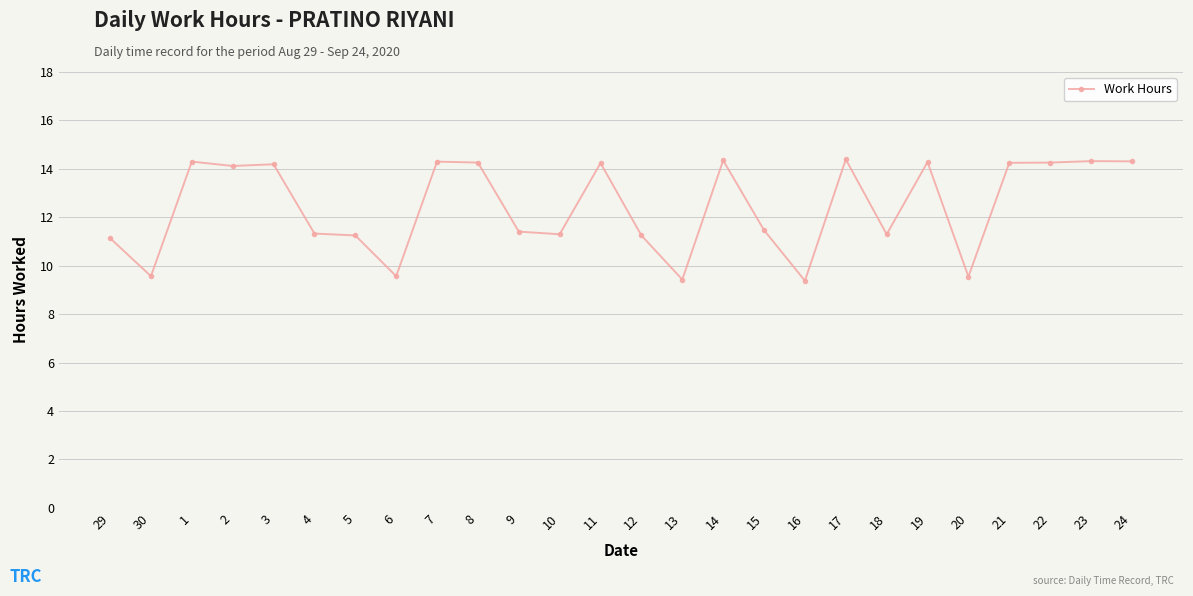

How many data points are above 14?

13